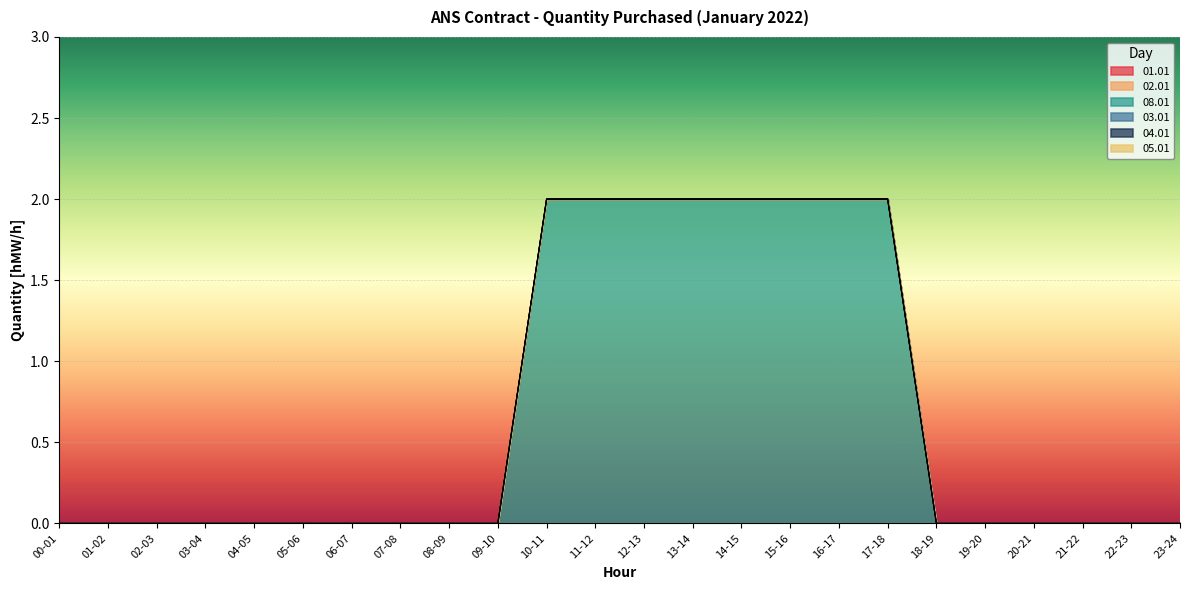

Reading right to left, transcribe all the data shown in this chart.

01.01: 0	0	0	0	0	0	0	0	0	0	0	0	0	0	0	0	0	0	0	0	0	0	0	0
02.01: 0	0	0	0	0	0	0	0	0	0	0	0	0	0	0	0	0	0	0	0	0	0	0	0
08.01: 0	0	0	0	0	0	2	2	2	2	2	2	2	2	0	0	0	0	0	0	0	0	0	0
03.01: 0	0	0	0	0	0	0	0	0	0	0	0	0	0	0	0	0	0	0	0	0	0	0	0
04.01: 0	0	0	0	0	0	0	0	0	0	0	0	0	0	0	0	0	0	0	0	0	0	0	0
05.01: 0	0	0	0	0	0	0	0	0	0	0	0	0	0	0	0	0	0	0	0	0	0	0	0